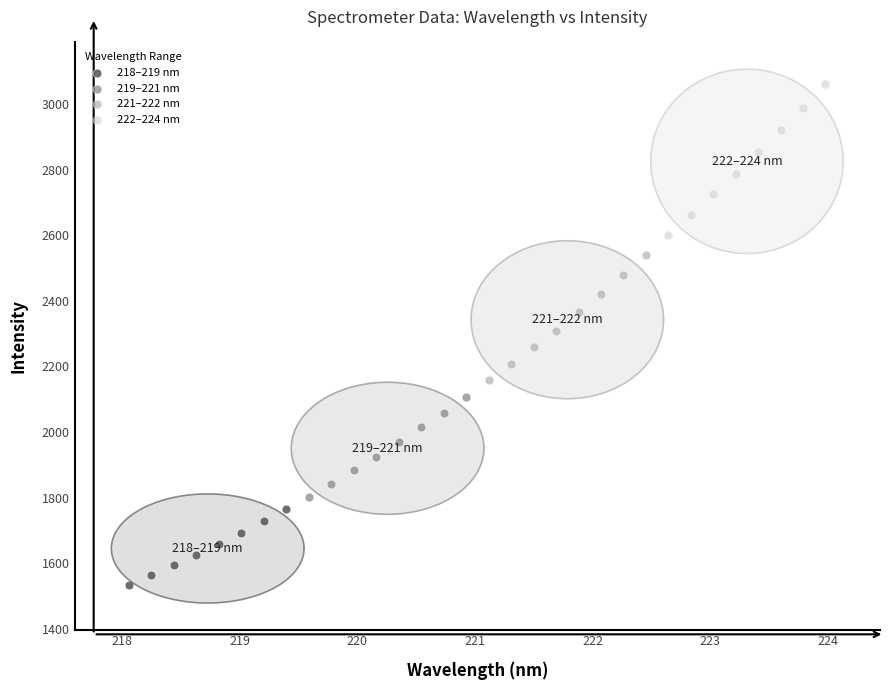

Which series contains the lowest Y value?

218–219 nm